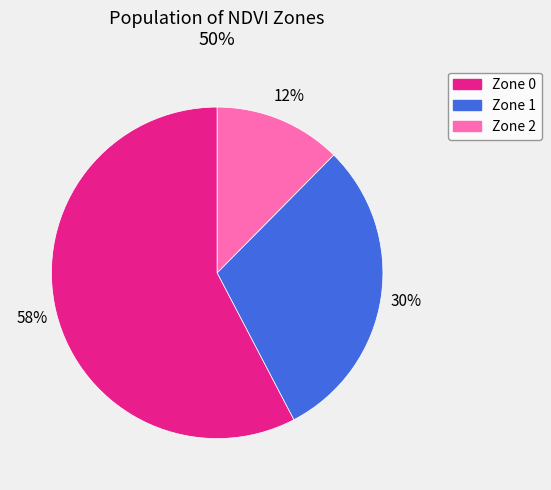

What percentage is the Zone 0 slice, to the nearest percent?

58%